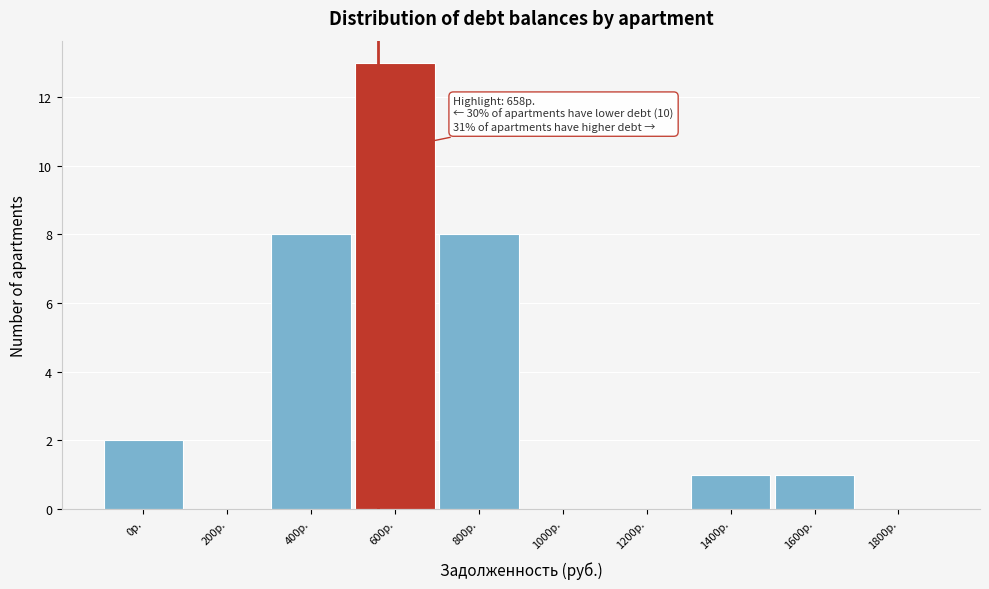

Reading right to left, extract all data points from this chart.

1800р.=0	1600р.=1	1400р.=1	1200р.=0	1000р.=0	800р.=8	600р.=13	400р.=8	200р.=0	0р.=2